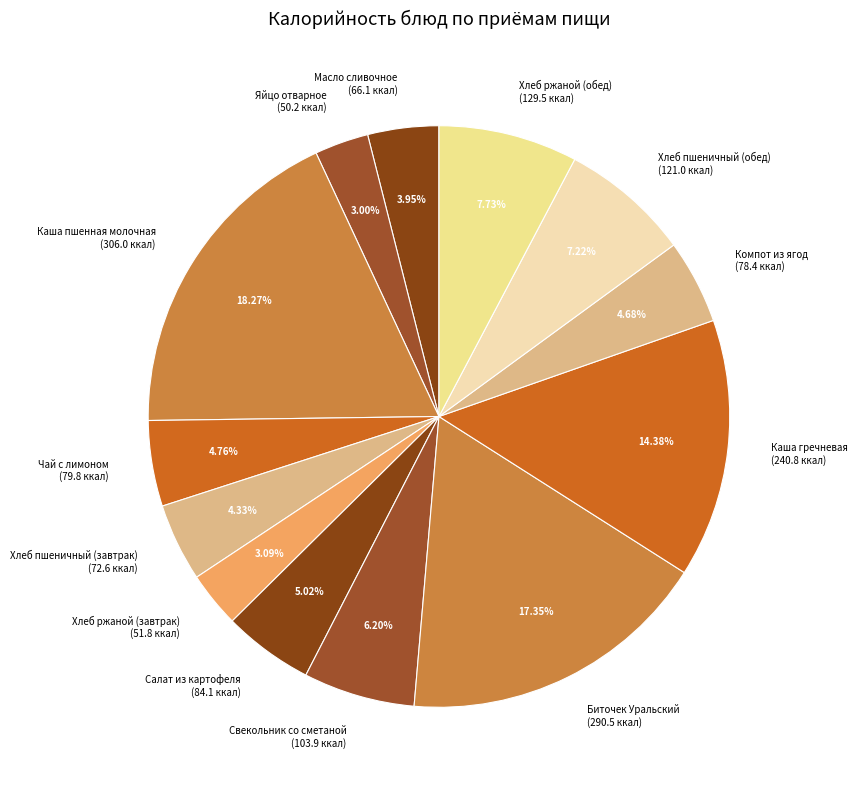

How many slices are in this pie chart?

13